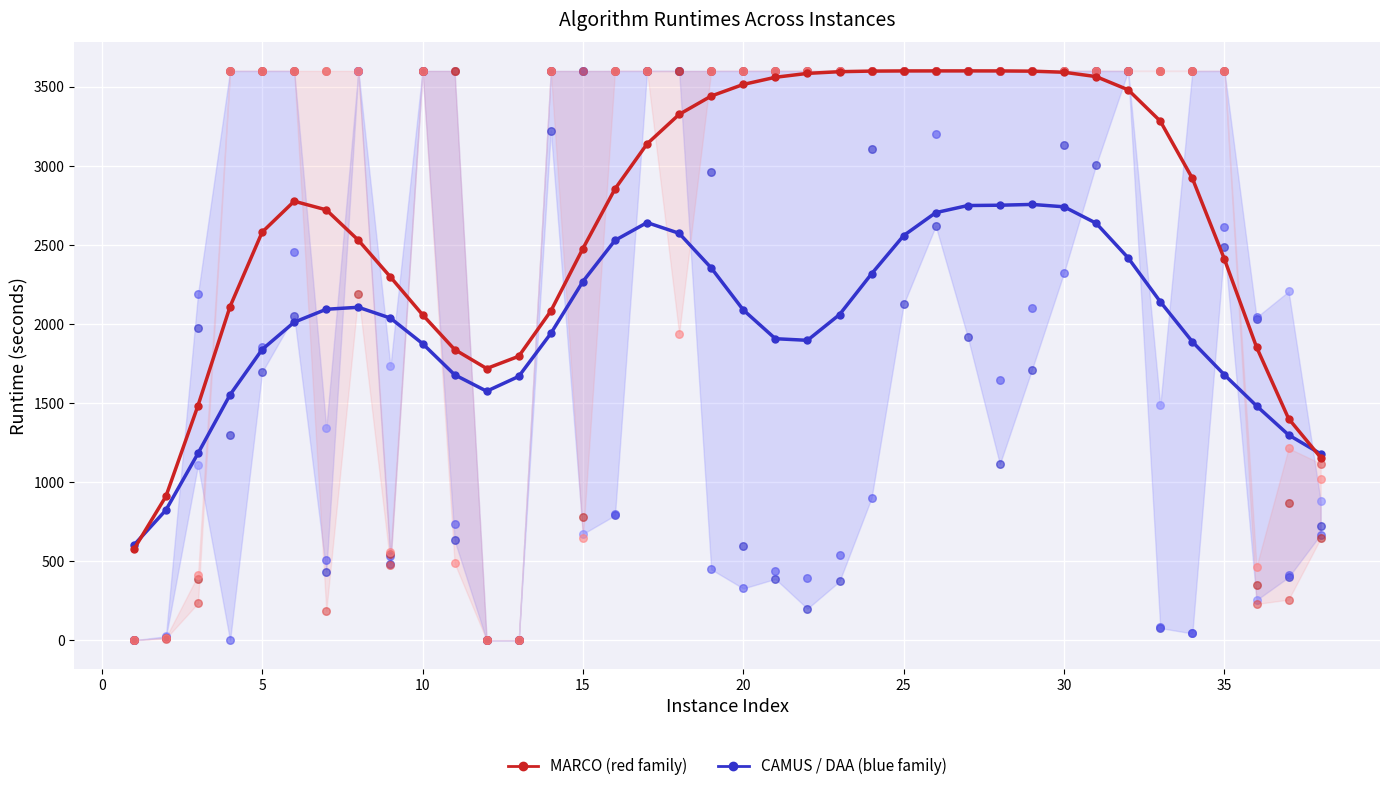

What are all the series names shown in the legend?

CAMUS / DAA (blue family), MARCO (red family)